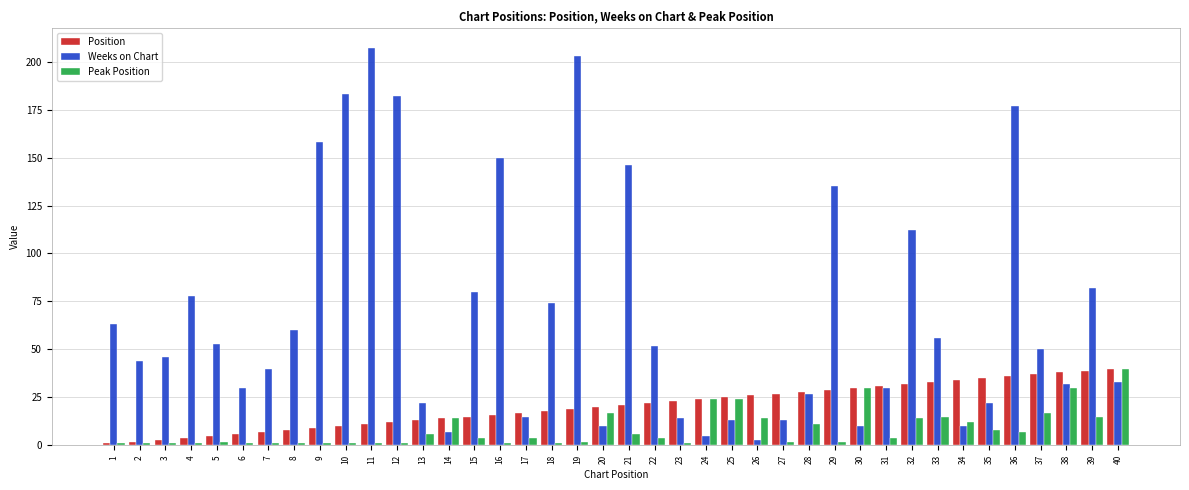

Is the value of Position at 31 greater than the value of Weeks on Chart at 34?

Yes